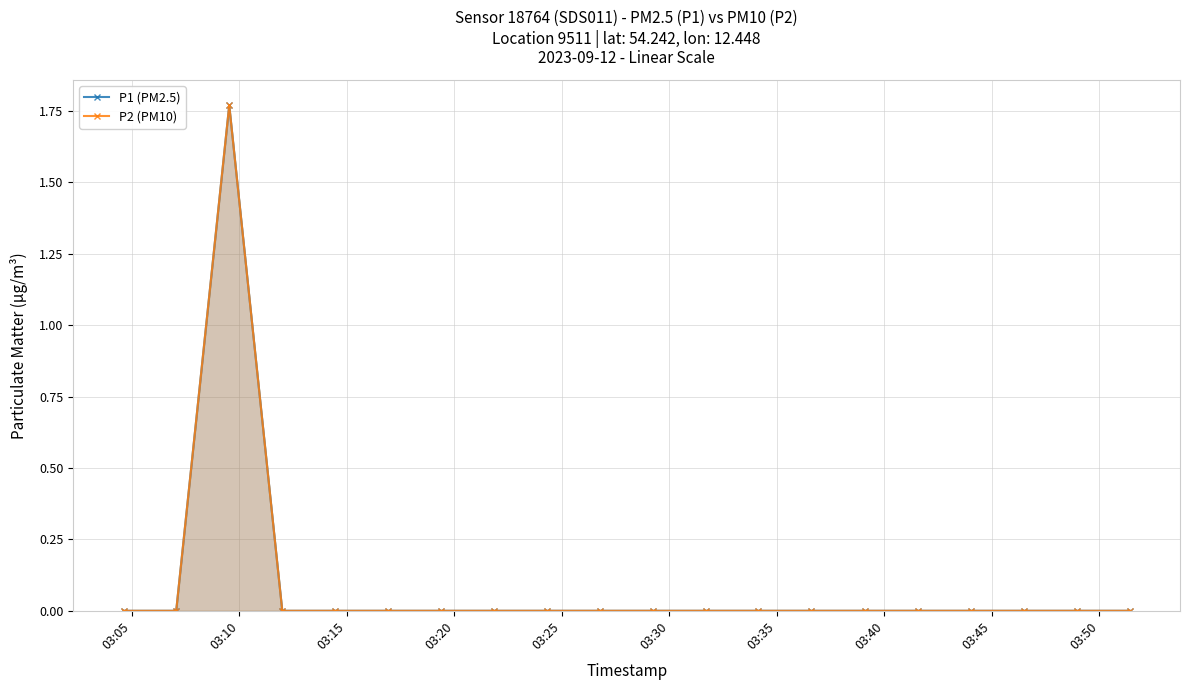

Which category has the lowest value in the P1 (PM2.5) series?

03:05